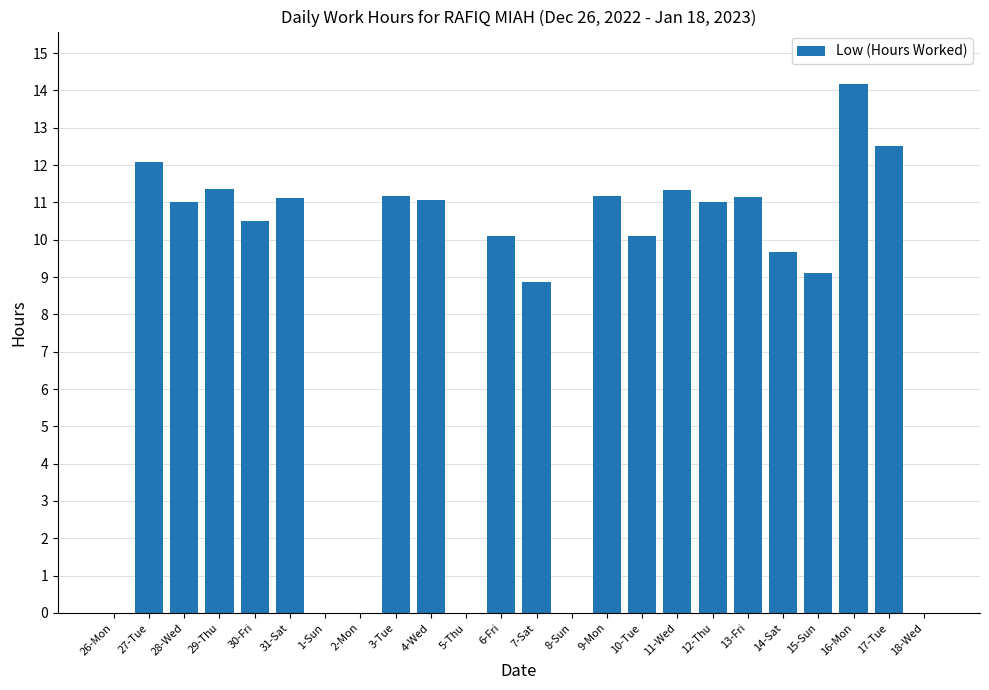

What is the sum of the values at 29-Thu and 5-Thu?

11.4